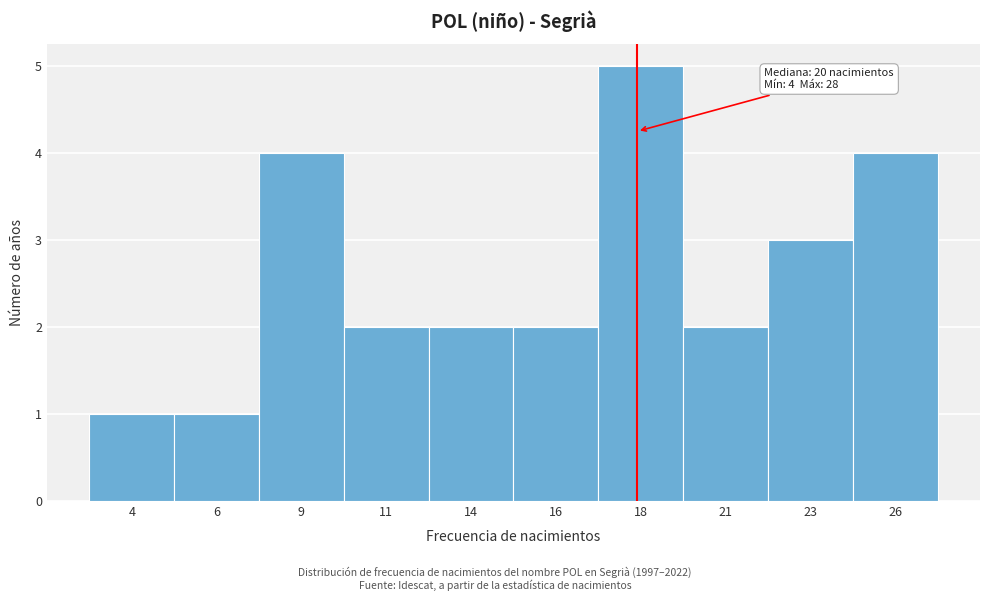

Reading left to right, what are all the values shown in this chart?

4=1	6=1	9=4	11=2	14=2	16=2	18=5	21=2	23=3	26=4